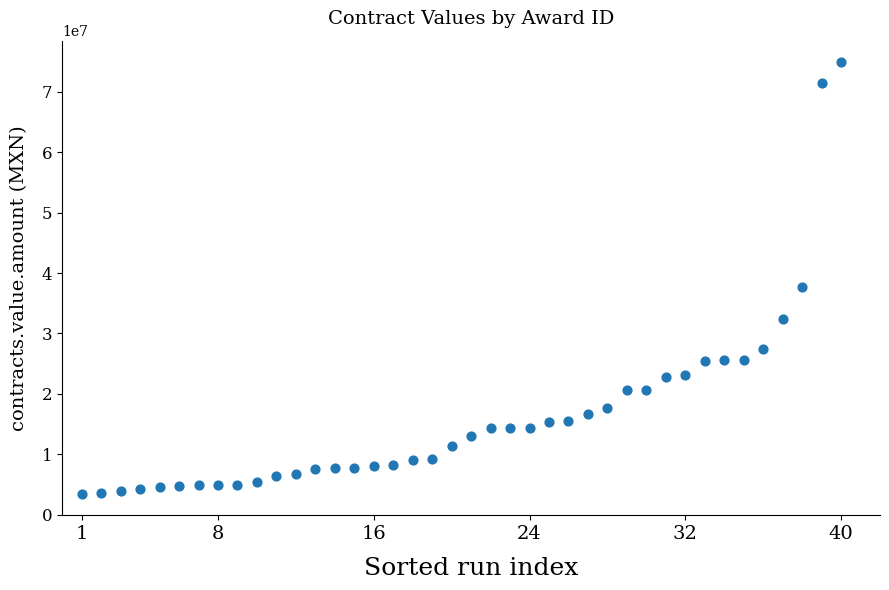

What is the range of X values (max minus min)?

39.0